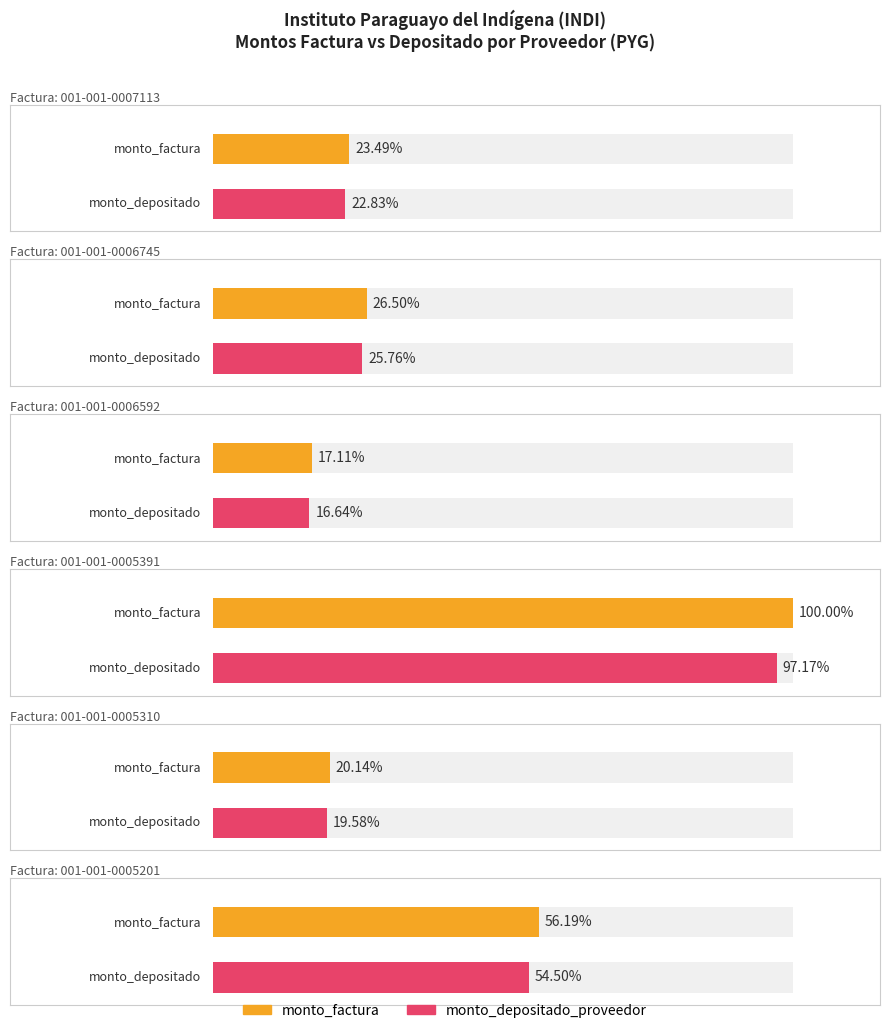

At which label is monto_depositado_proveedor closest to 11101196?

001-001-0005201